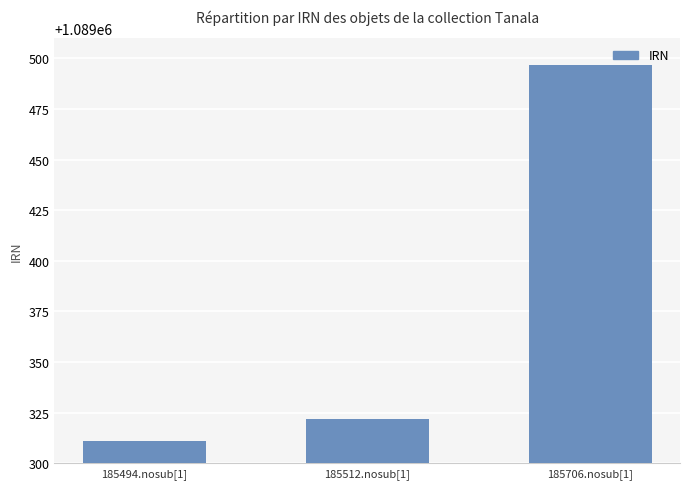

At which label is the value closest to 1089404?

185512.nosub[1]